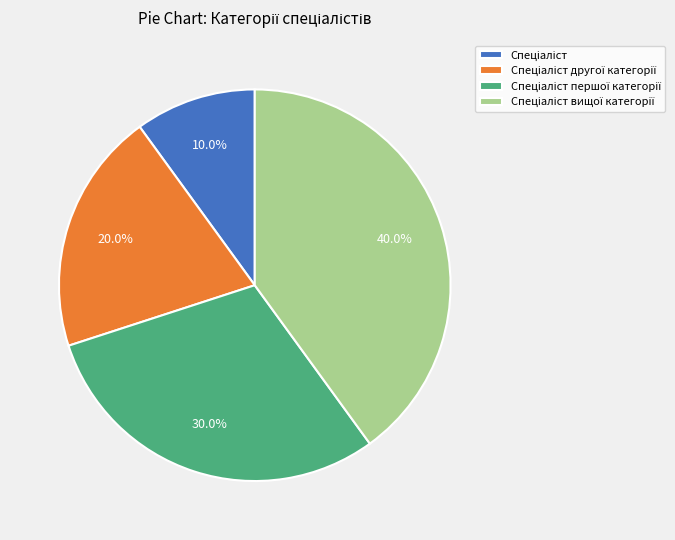

Does any single category account for the majority?

No